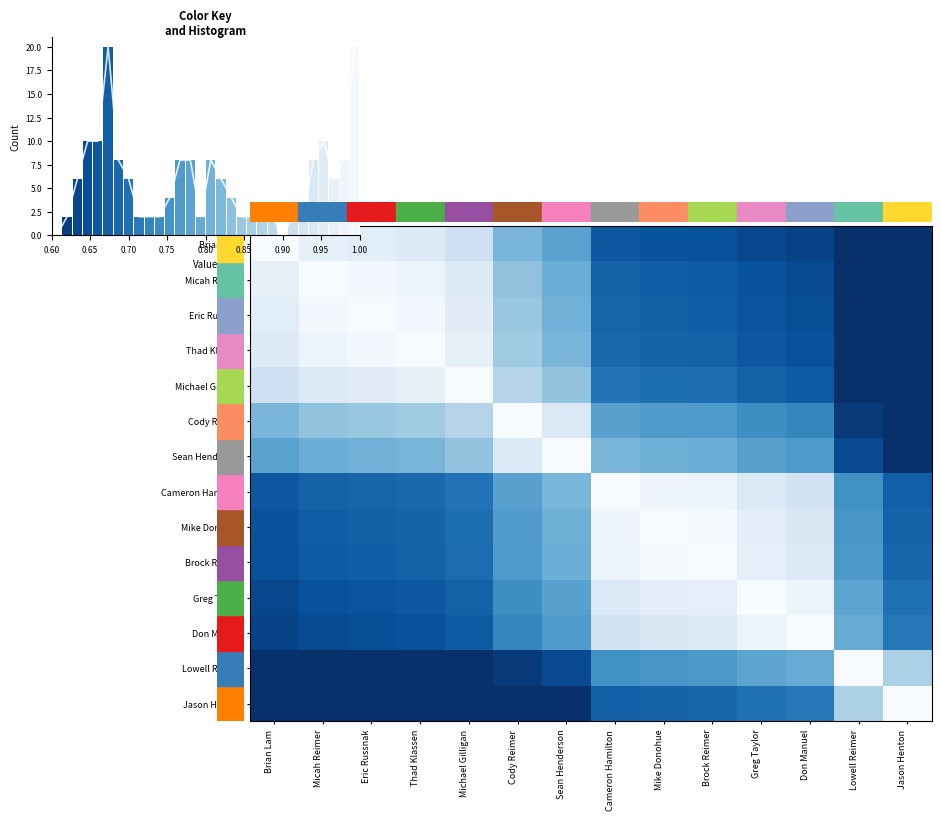

At which category is the sum across all series the highest?

Mike Donohue